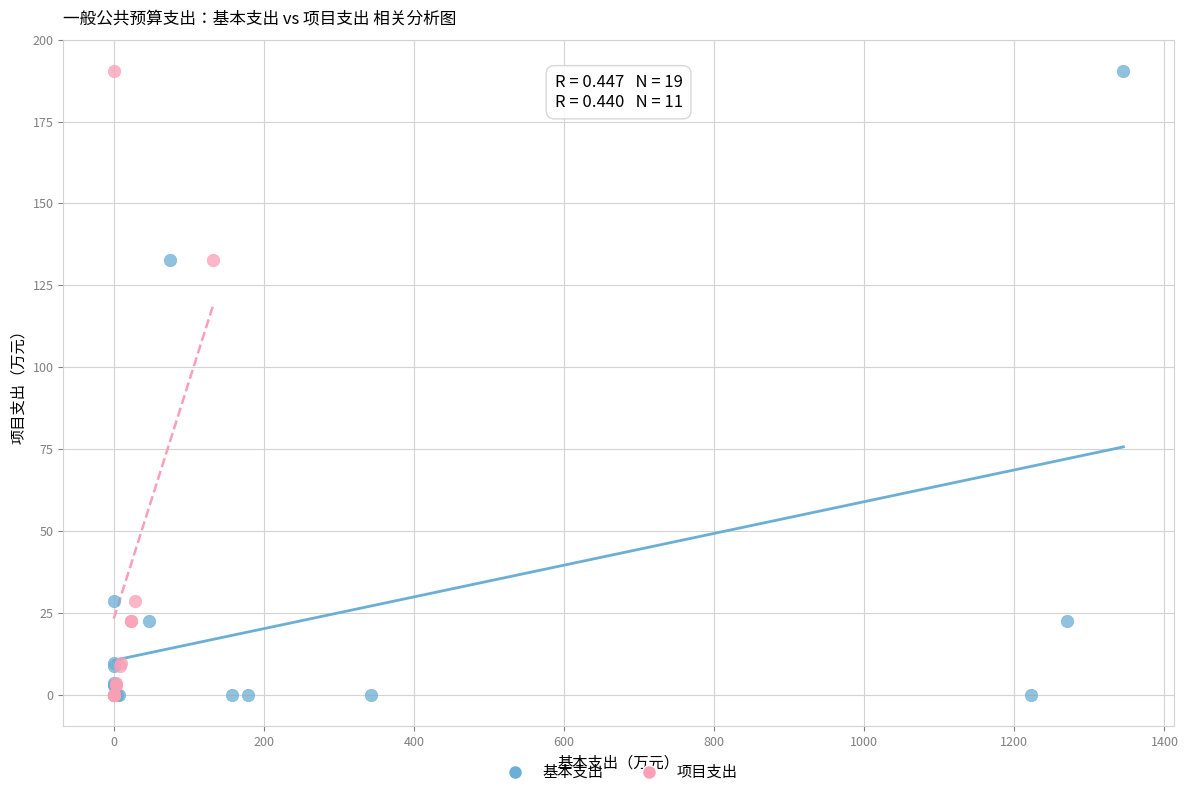

What are all the series names shown in the legend?

基本支出, 项目支出